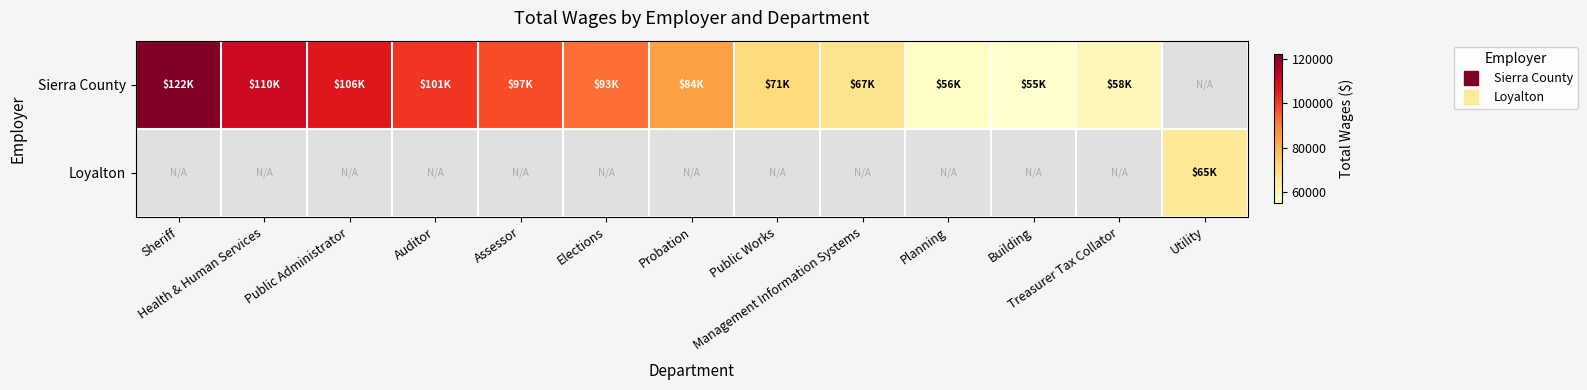

How many distinct data groups are displayed?

2